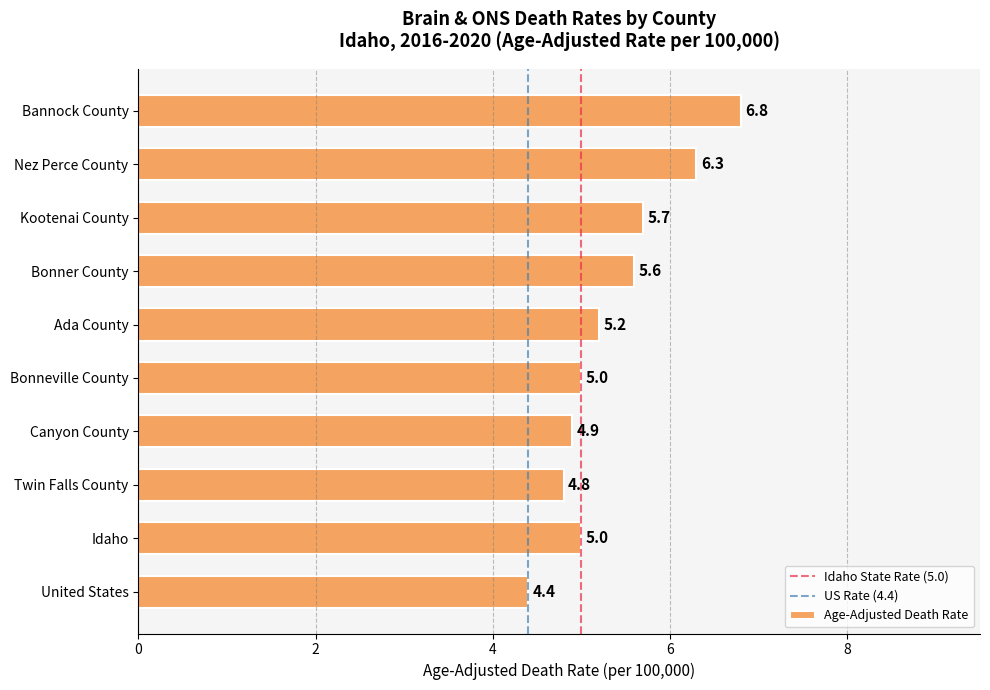

Approximately how many times larger is the value at Twin Falls County compared to Idaho?

1.0